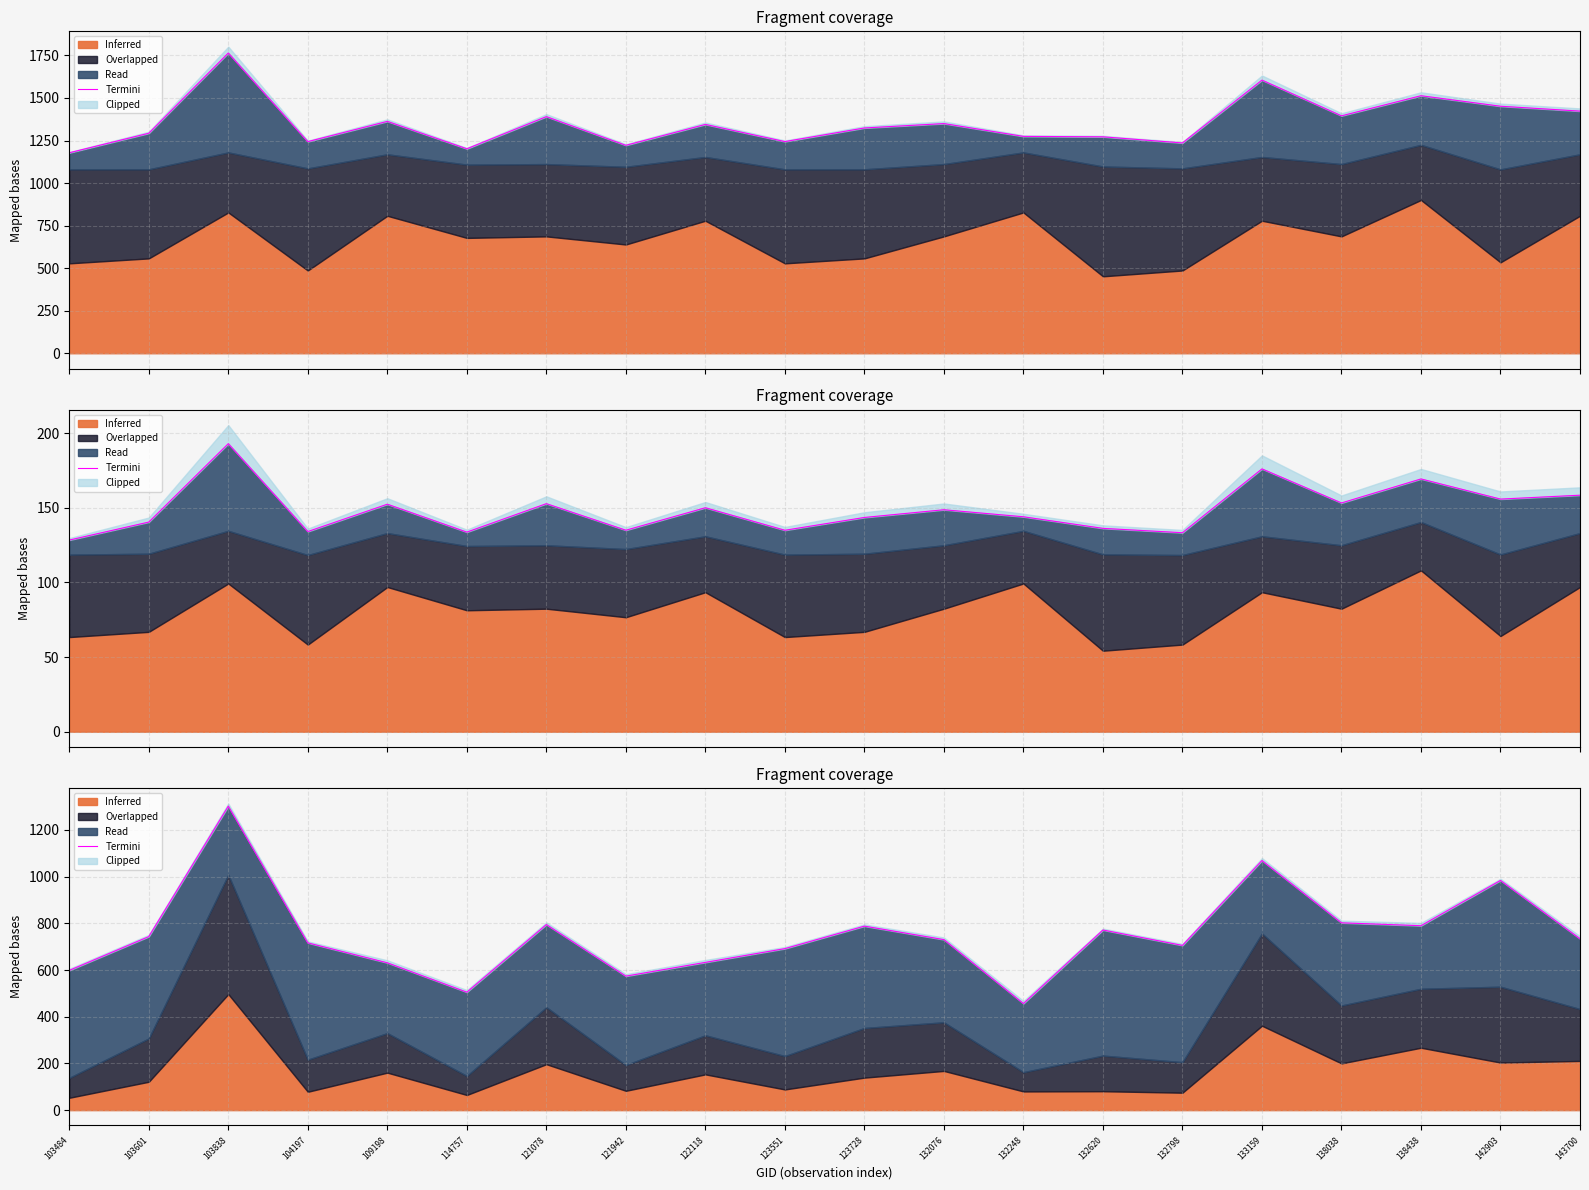

Which category has the highest value across all series?

103838